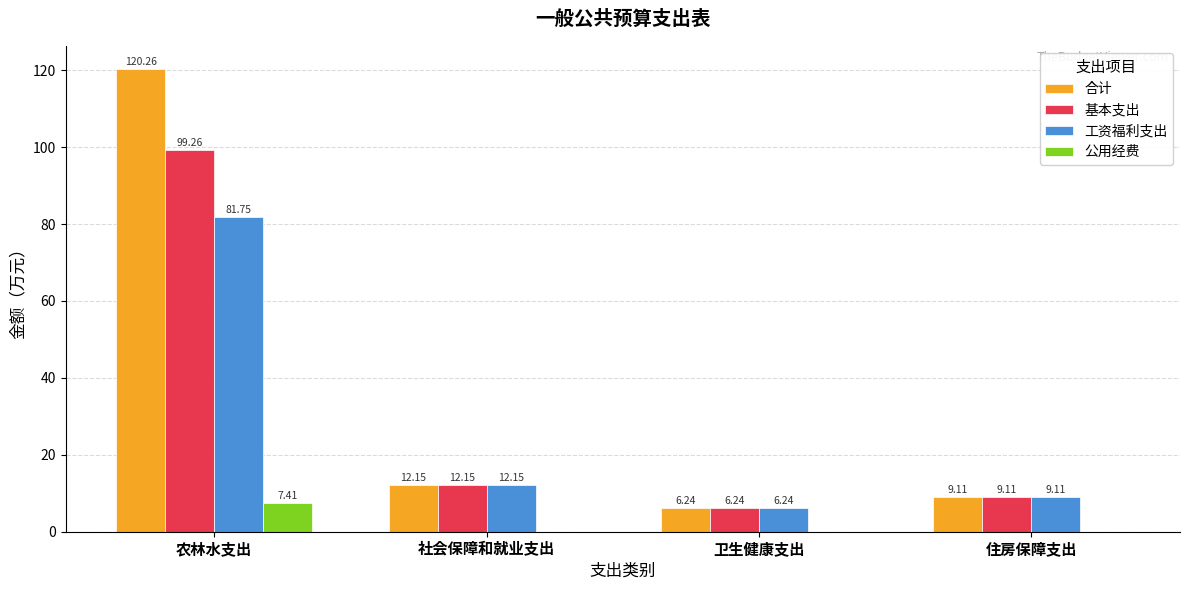

Are the bars grouped side by side (vs. stacked)?

Yes